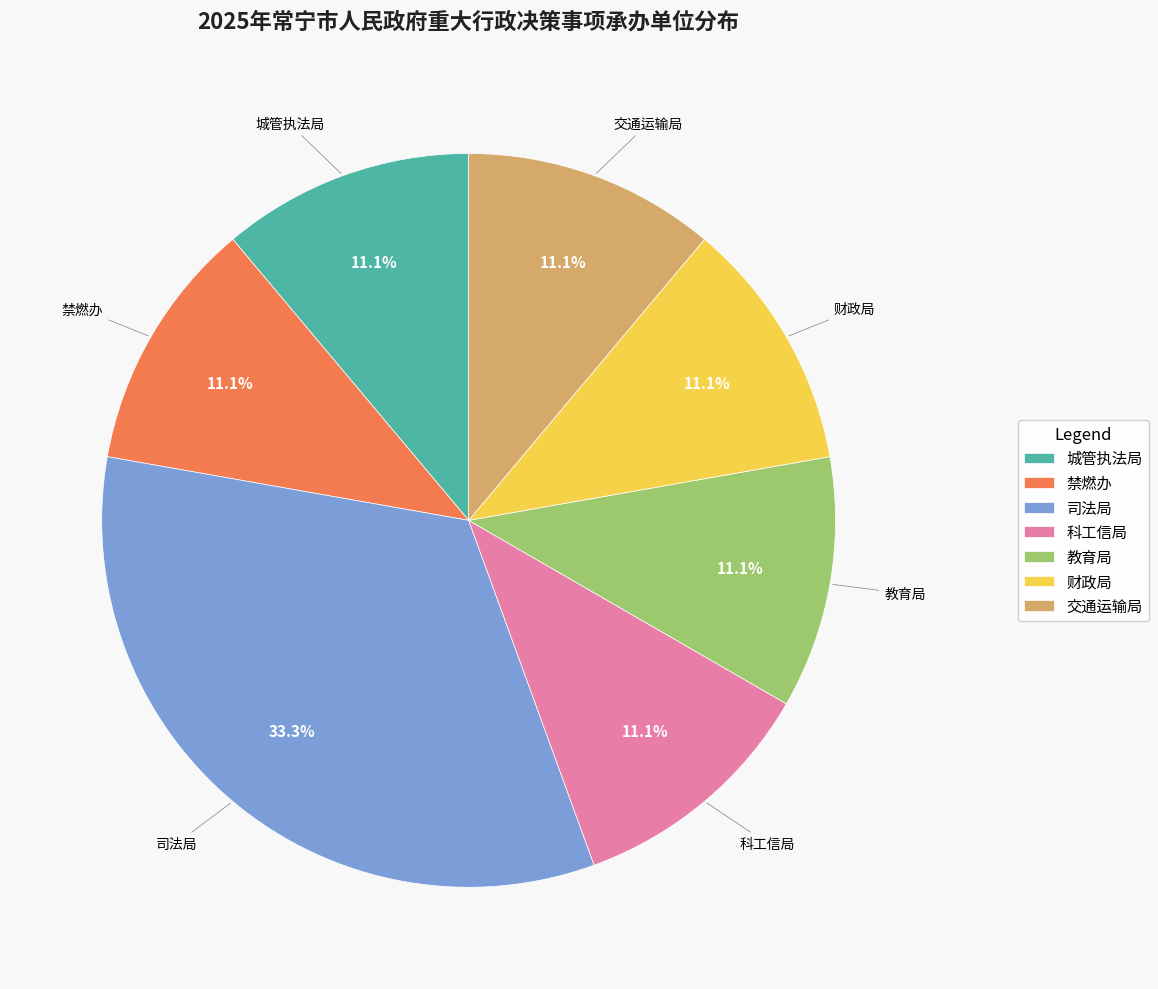

How much of the chart is everything except 教育局?

88.9%